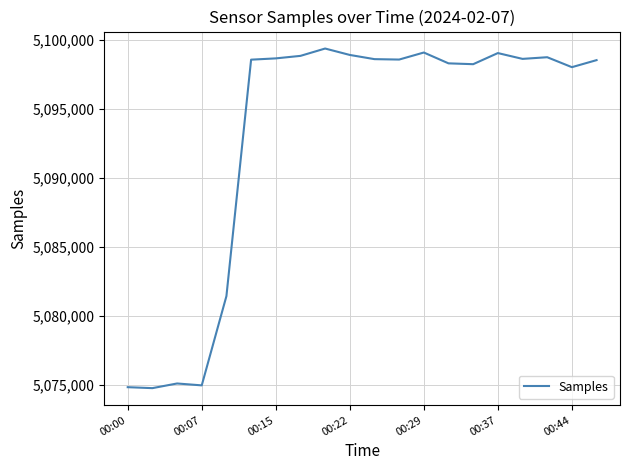

What is the smallest value displayed?

5074780